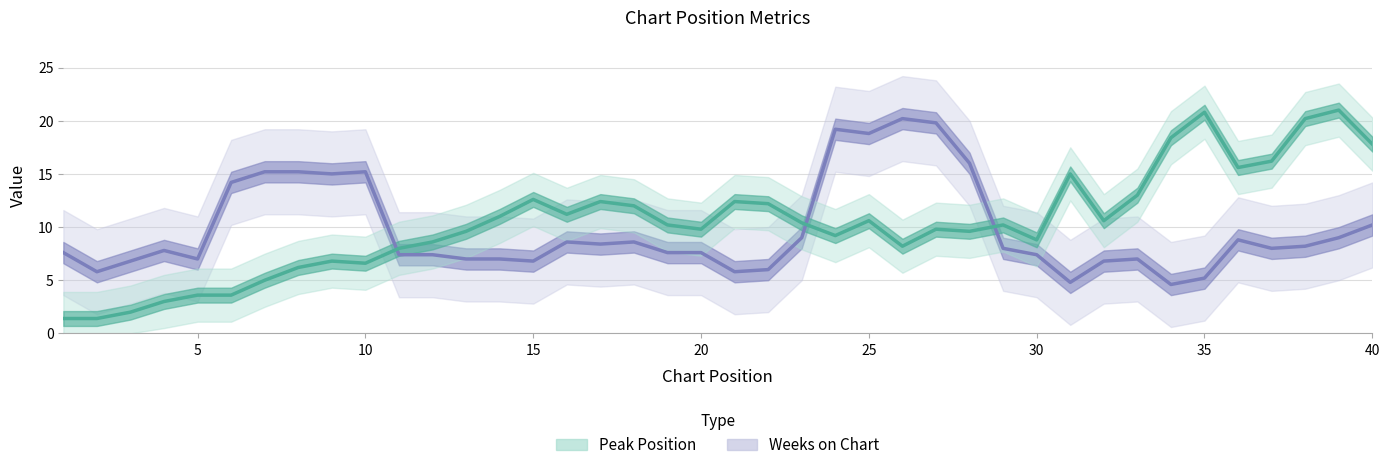

How many data points in Peak Position are less than 10?

19